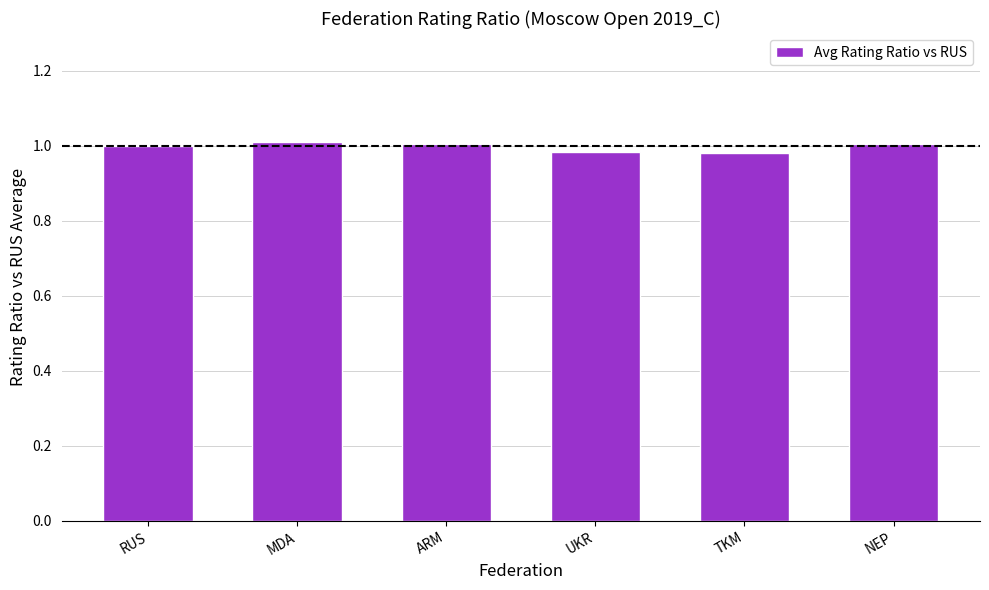

What is the sum of all values?

6.0